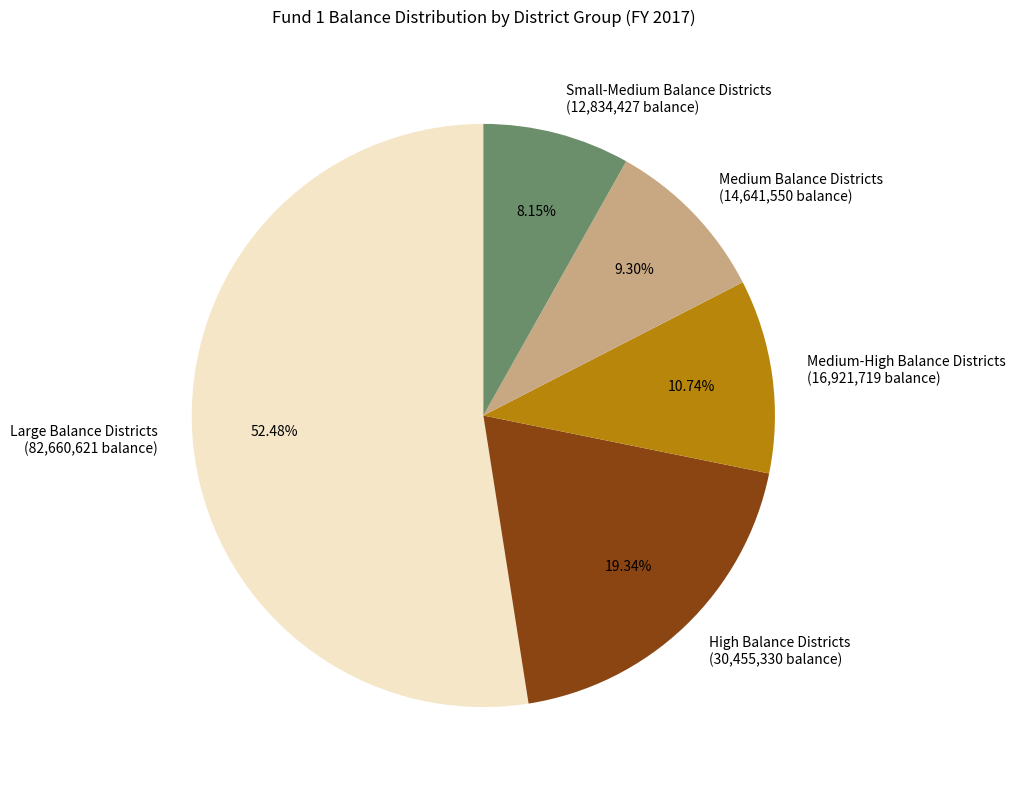

Rank the categories by value from highest to lowest.

Large Balance Districts (82,660,621 balance), High Balance Districts (30,455,330 balance), Medium-High Balance Districts (16,921,719 balance), Medium Balance Districts (14,641,550 balance), Small-Medium Balance Districts (12,834,427 balance)